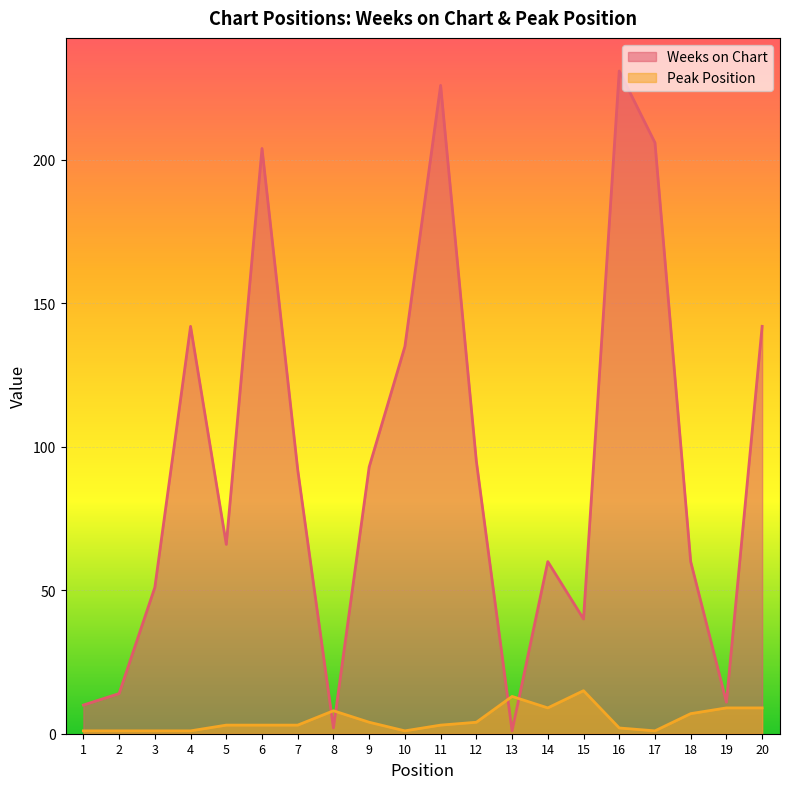

At which category does Peak Position reach its first local valley?

10